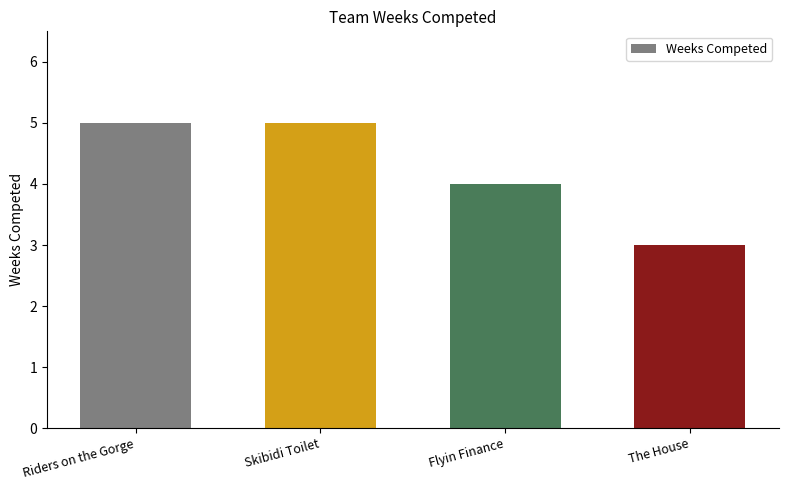

What is the value of the 4th bar from the left?

3